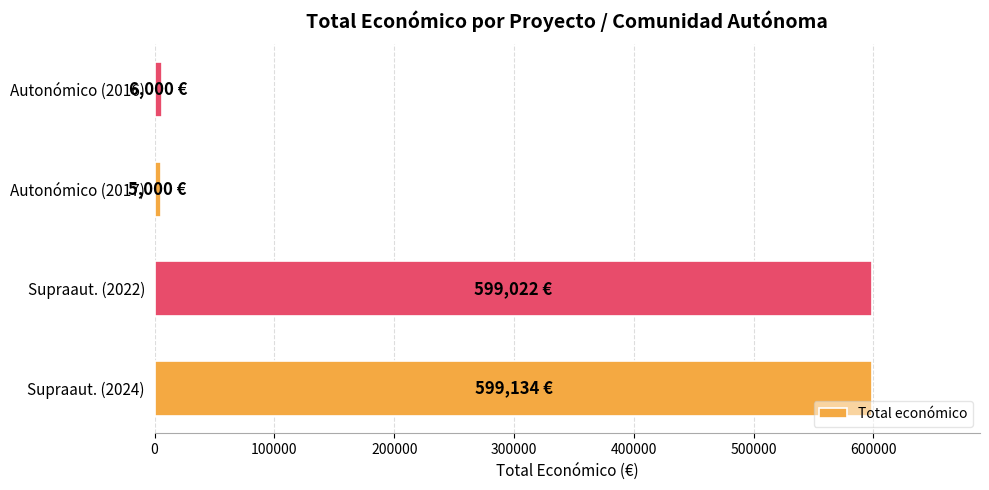

At which label is the value closest to 302067?

Autonómico (2016)